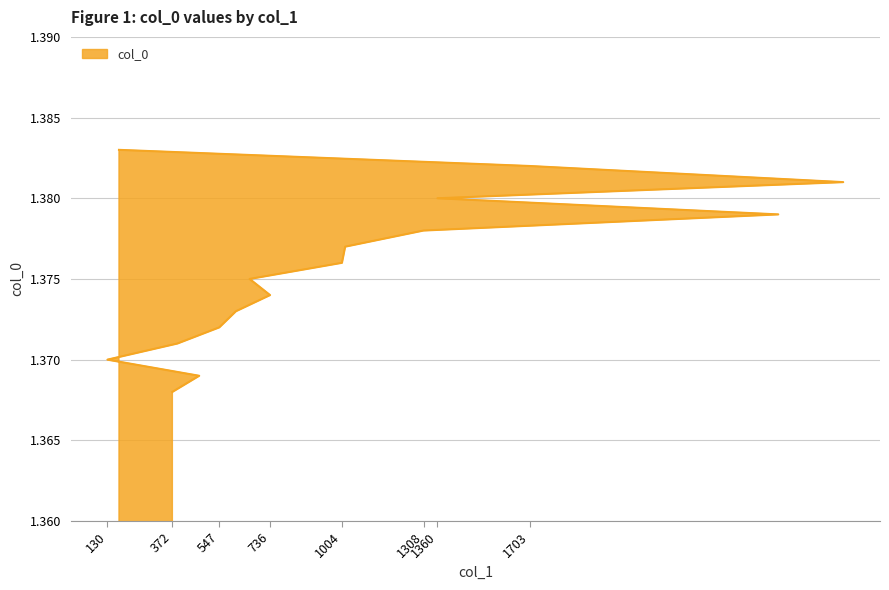

What position from the right is 391?

13